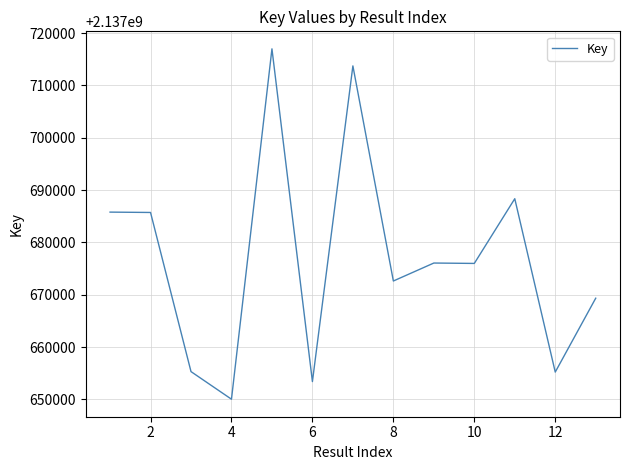

What is the average value?

2137677457